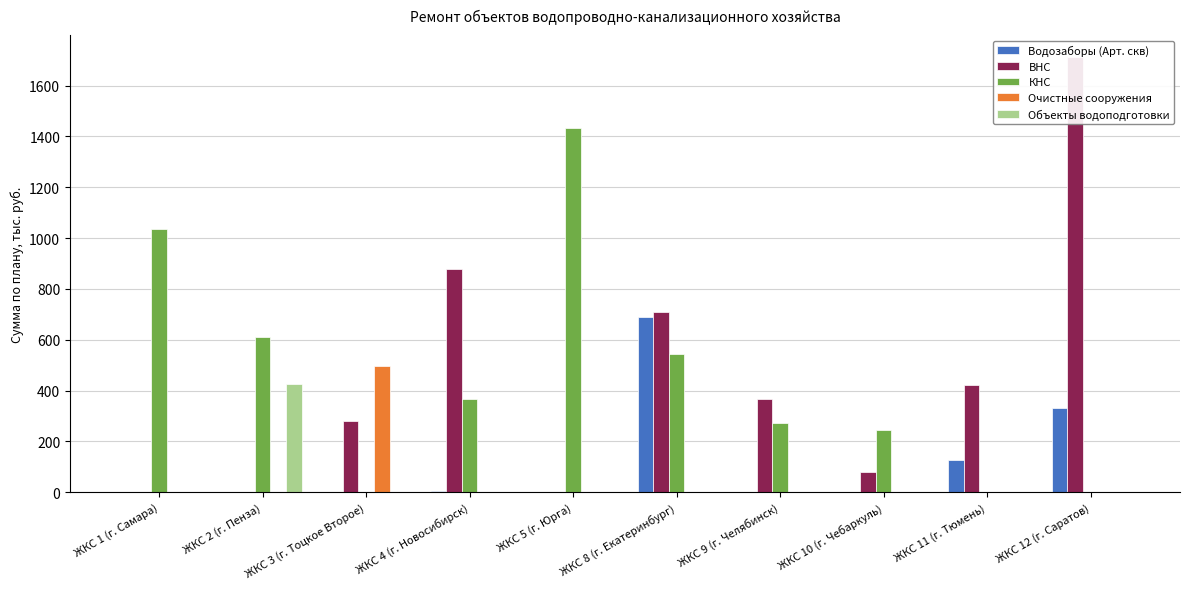

Is it true that ВНС equals 708.2 at ЖКС 8 (г. Екатеринбург)?

True